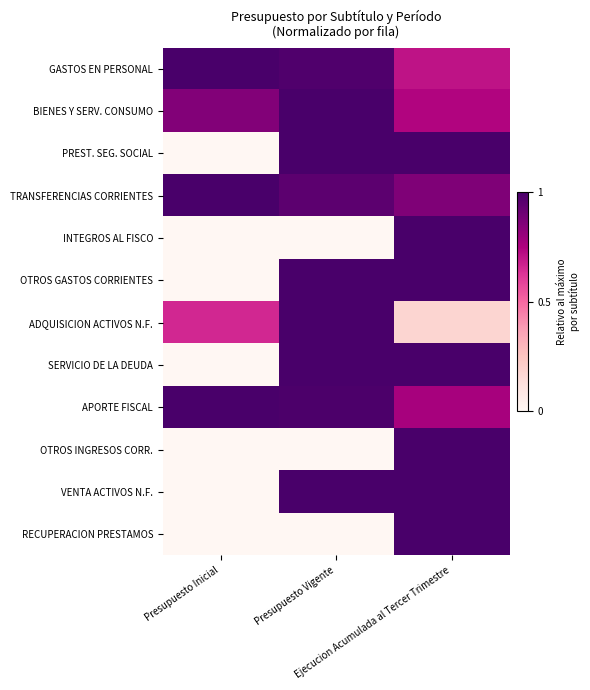

Which series changed the most between Presupuesto Vigente and Ejecucion Acumulada al Tercer Trimestre?

RECUPERACION PRESTAMOS